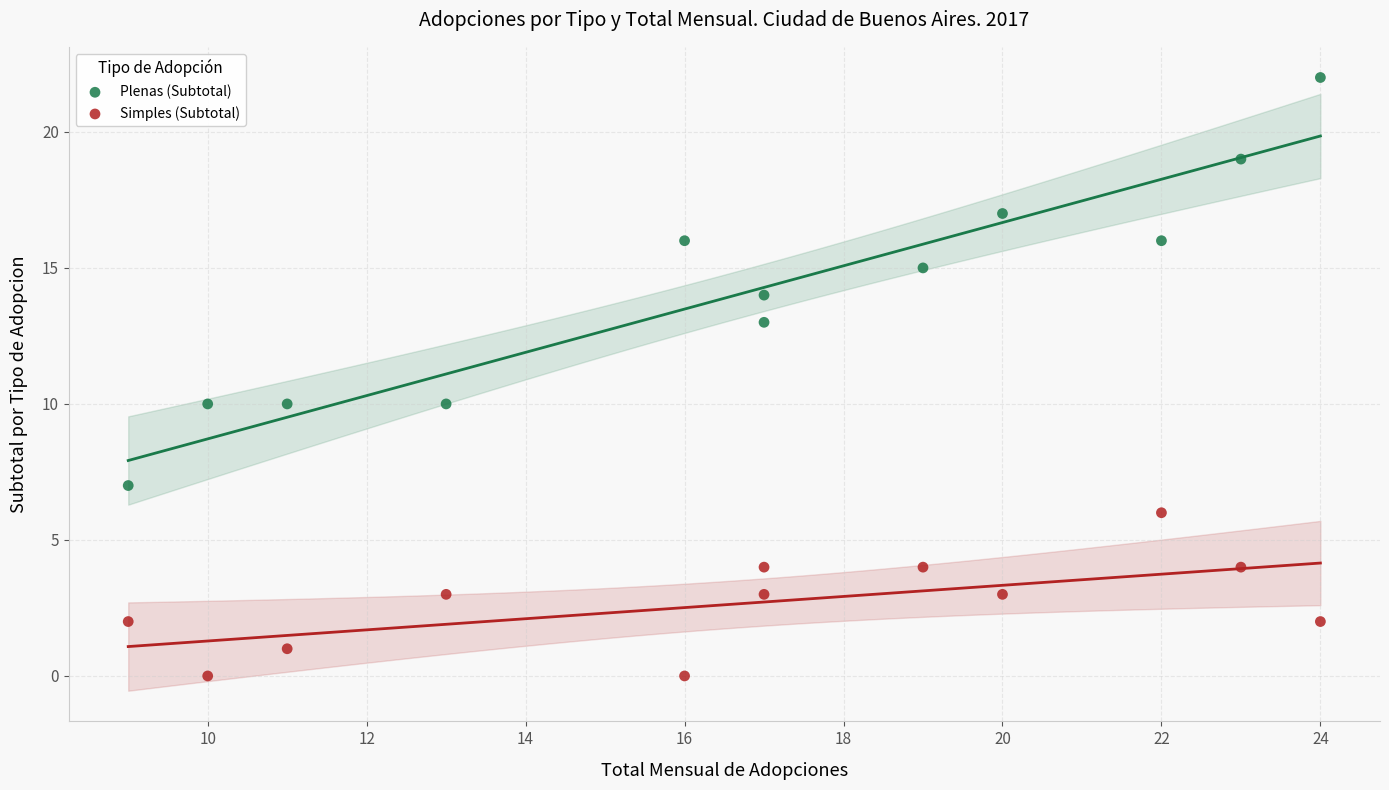

Which series has the widest spread of Y values?

Plenas (Subtotal)